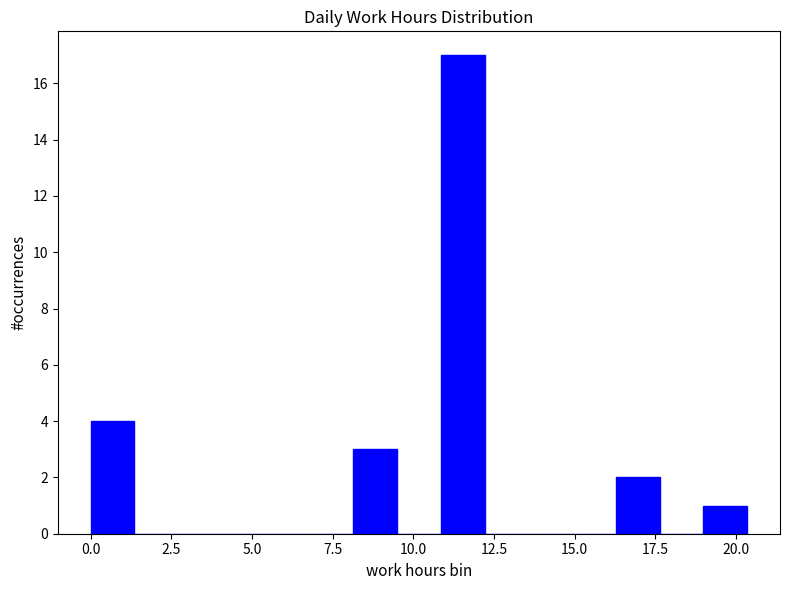

Around what value on the x-axis is the tallest bar? Give the approximate position of its centre, as read against the axis.

11.5